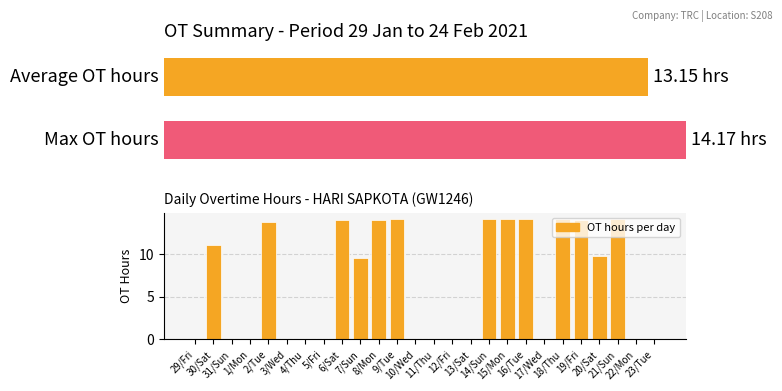

Reading left to right, transcribe all the data shown in this chart.

0.0	11.1	0.0	0.0	13.8	0.0	0.0	0.0	14.0	9.6	14.1	14.1	0.0	0.0	0.0	0.0	14.1	14.1	14.2	0.0	14.1	14.0	9.8	14.2	0.0	0.0